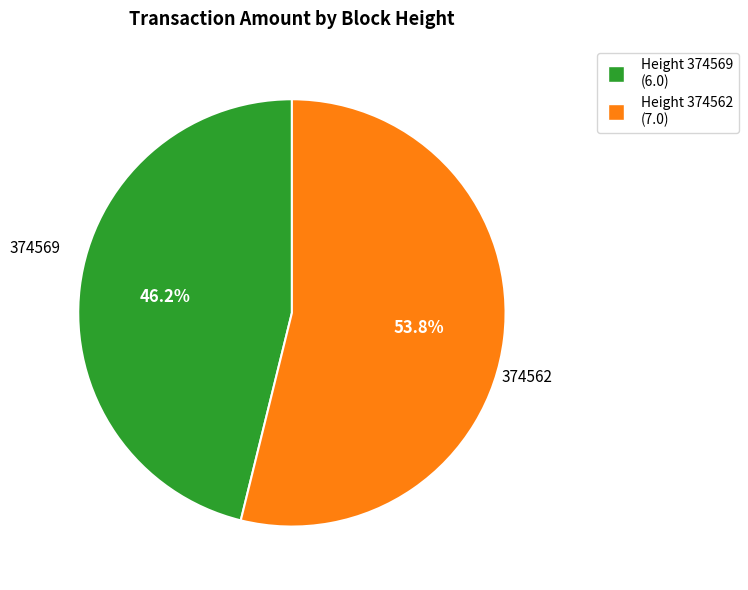

Is there any slice that represents more than half of the pie?

Yes